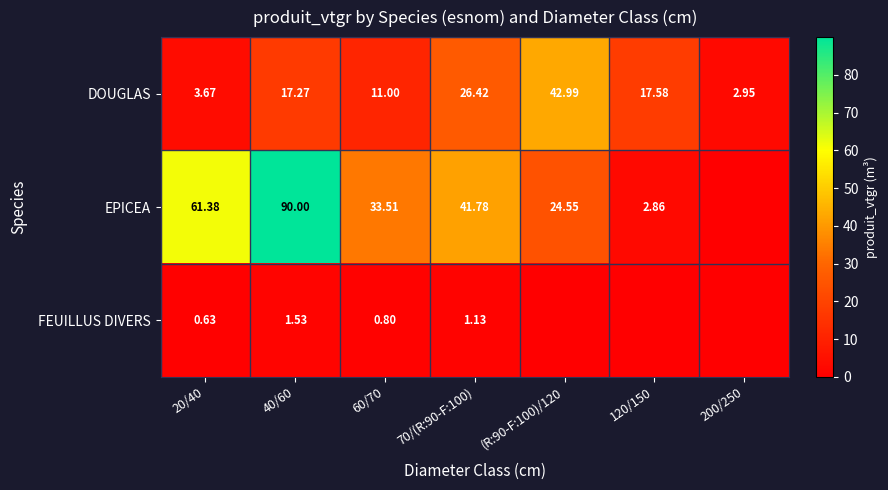

Rank the series at 70/(R:90-F:100) from lowest to highest value.

FEUILLUS DIVERS, DOUGLAS, EPICEA